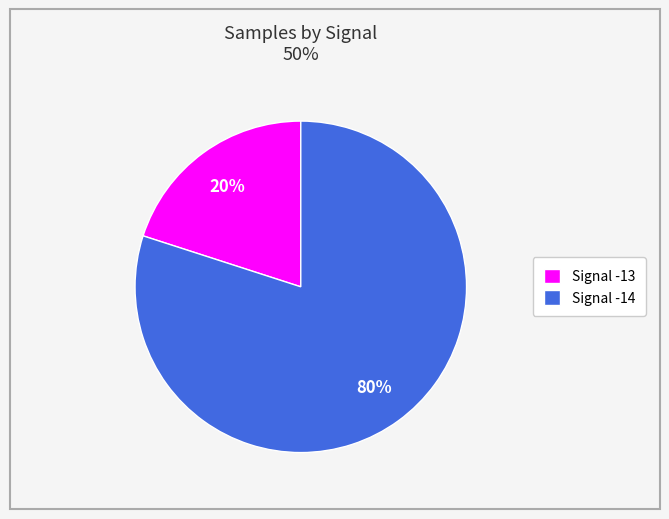

To the nearest percent, what portion does Signal -13 represent?

20%